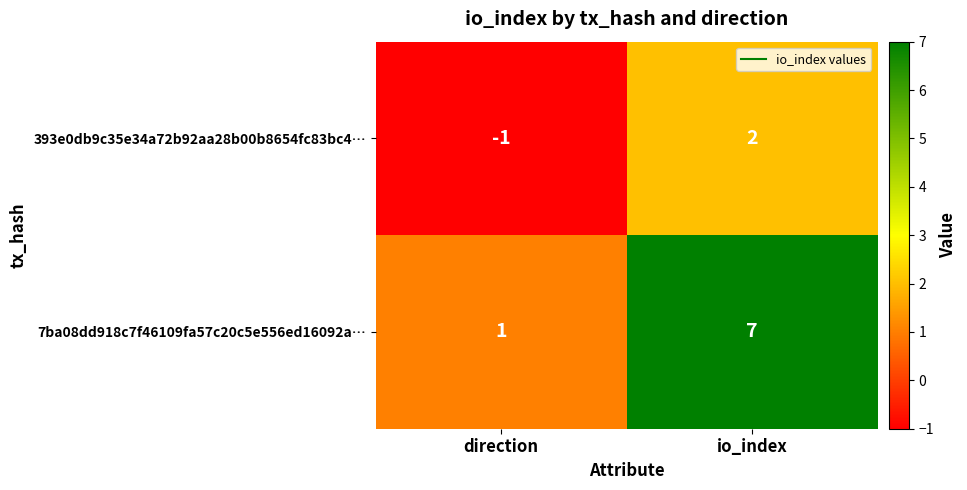

At which label does 393e0db9c35e34a72b92aa28b00b8654fc83bc4… reach its peak?

io_index